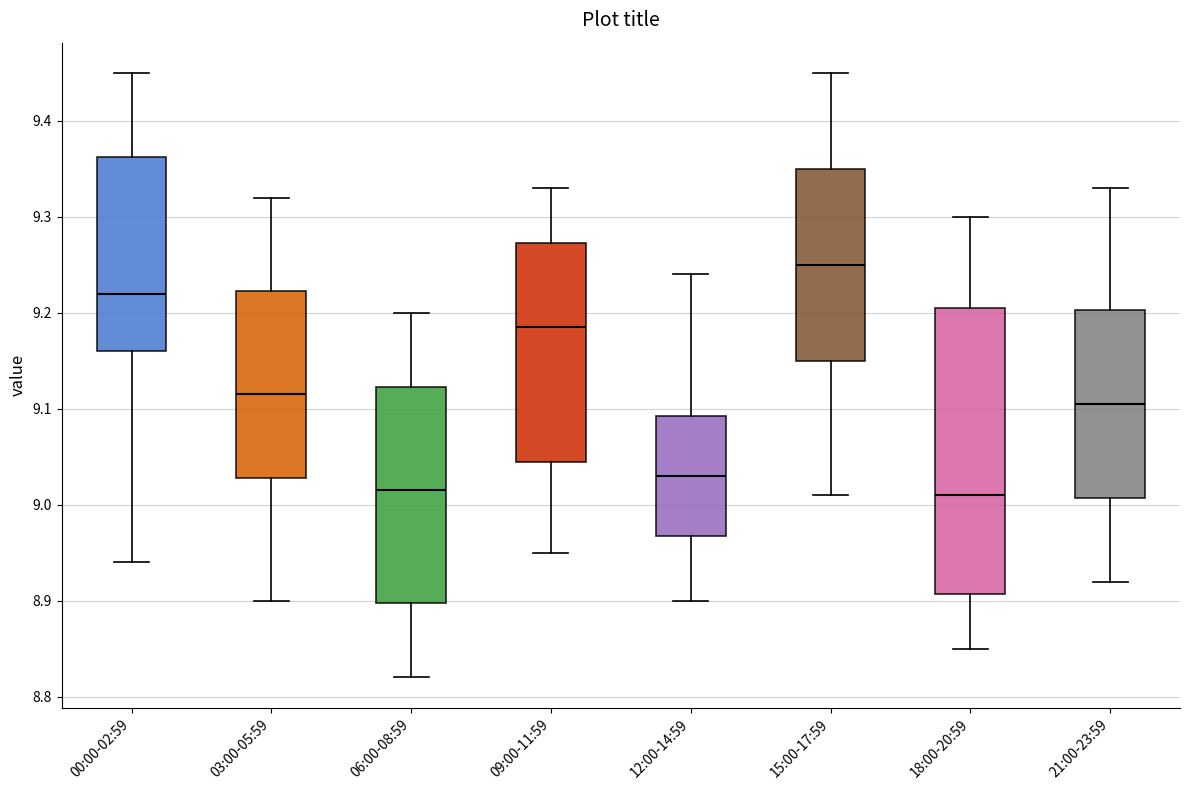

Where is the upper edge of the box for 12:00-14:59 on the y-axis? The values are not printed on the chart, so give them approximately, as read against the axis.

9.09